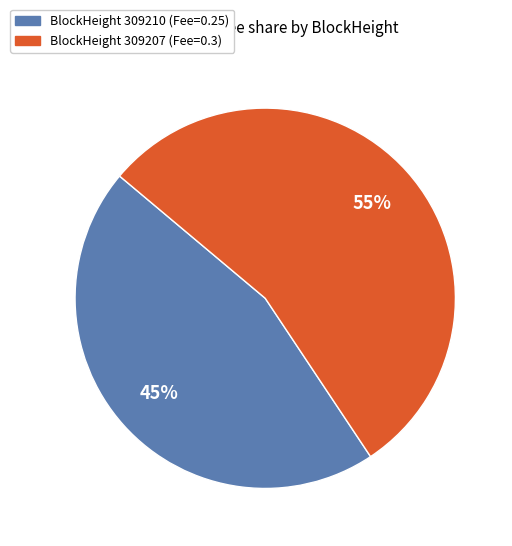

To the nearest percent, what is the average slice percentage?

50%